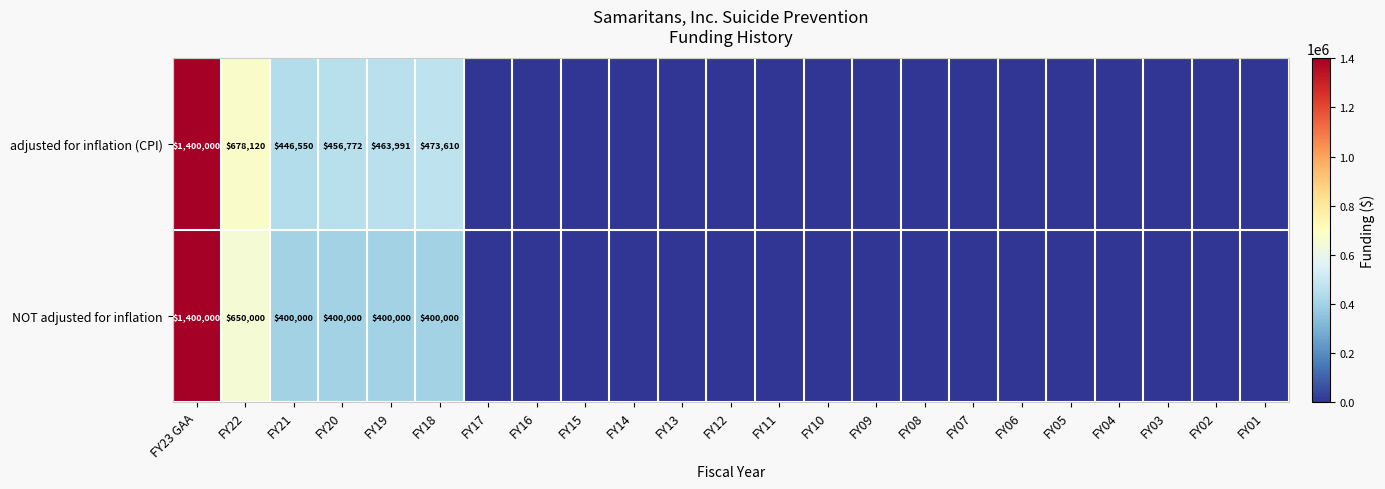

Which has a higher value, FY08 or FY06?

FY08